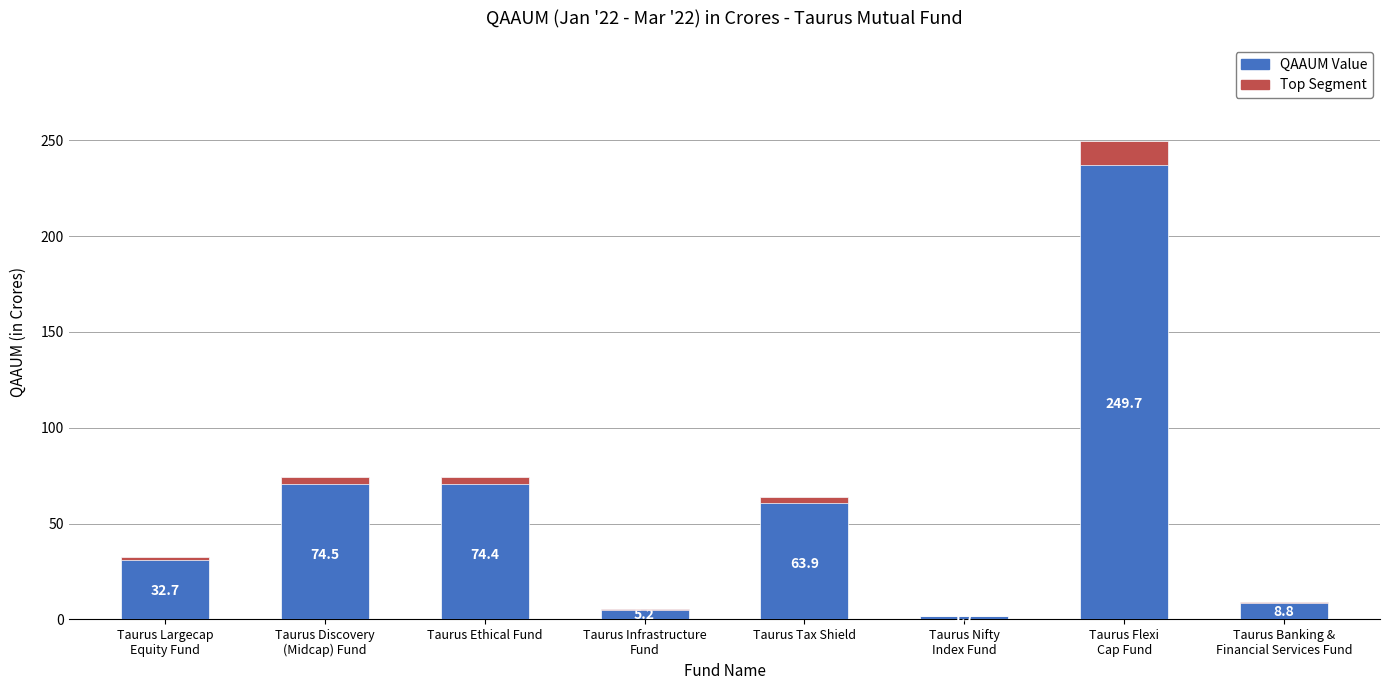

Which series has the largest range (max minus min)?

QAAUM Value